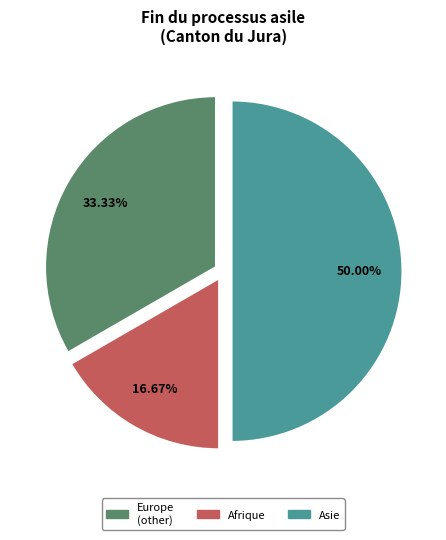

How many segments does this pie chart have?

3